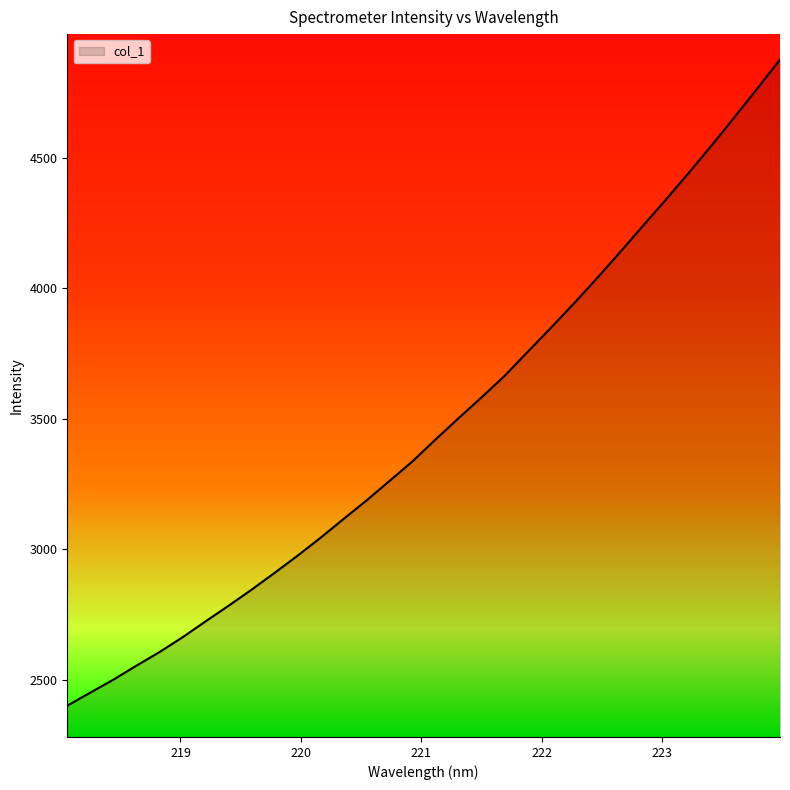

What is the difference between the maximum and minimum values?

2476.0